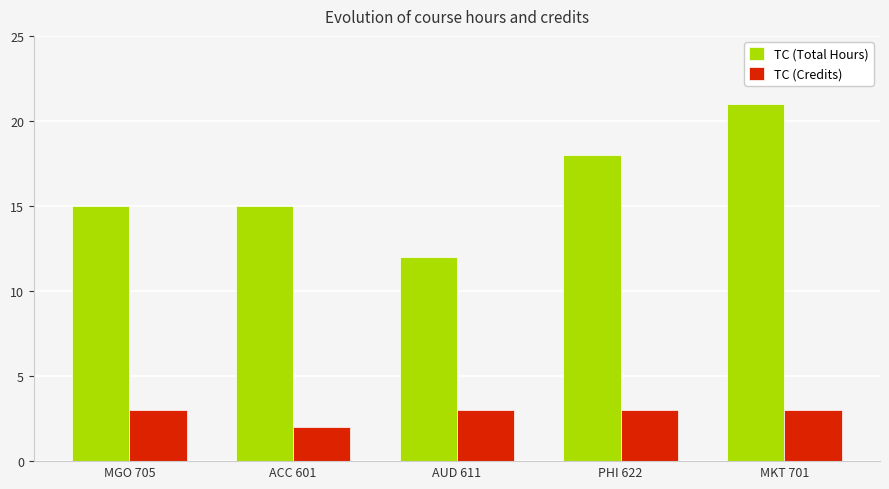

What is the label of the 2nd bar from the left?

ACC 601